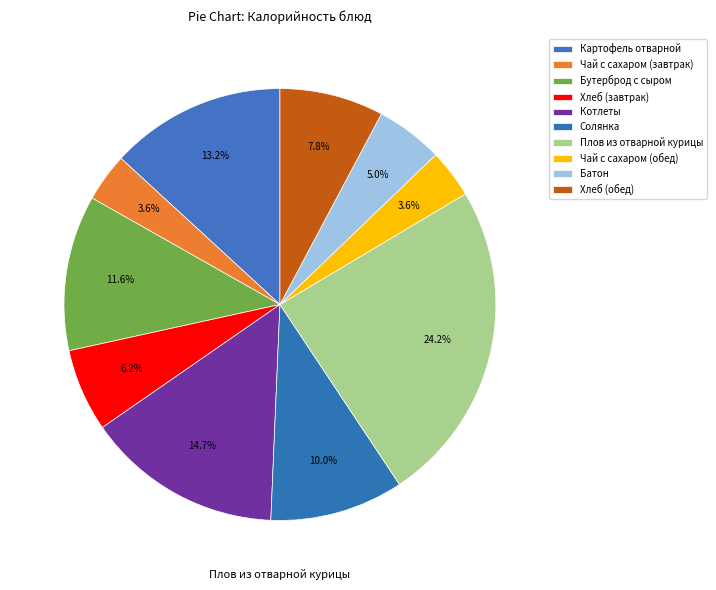

How many slices are in this pie chart?

10